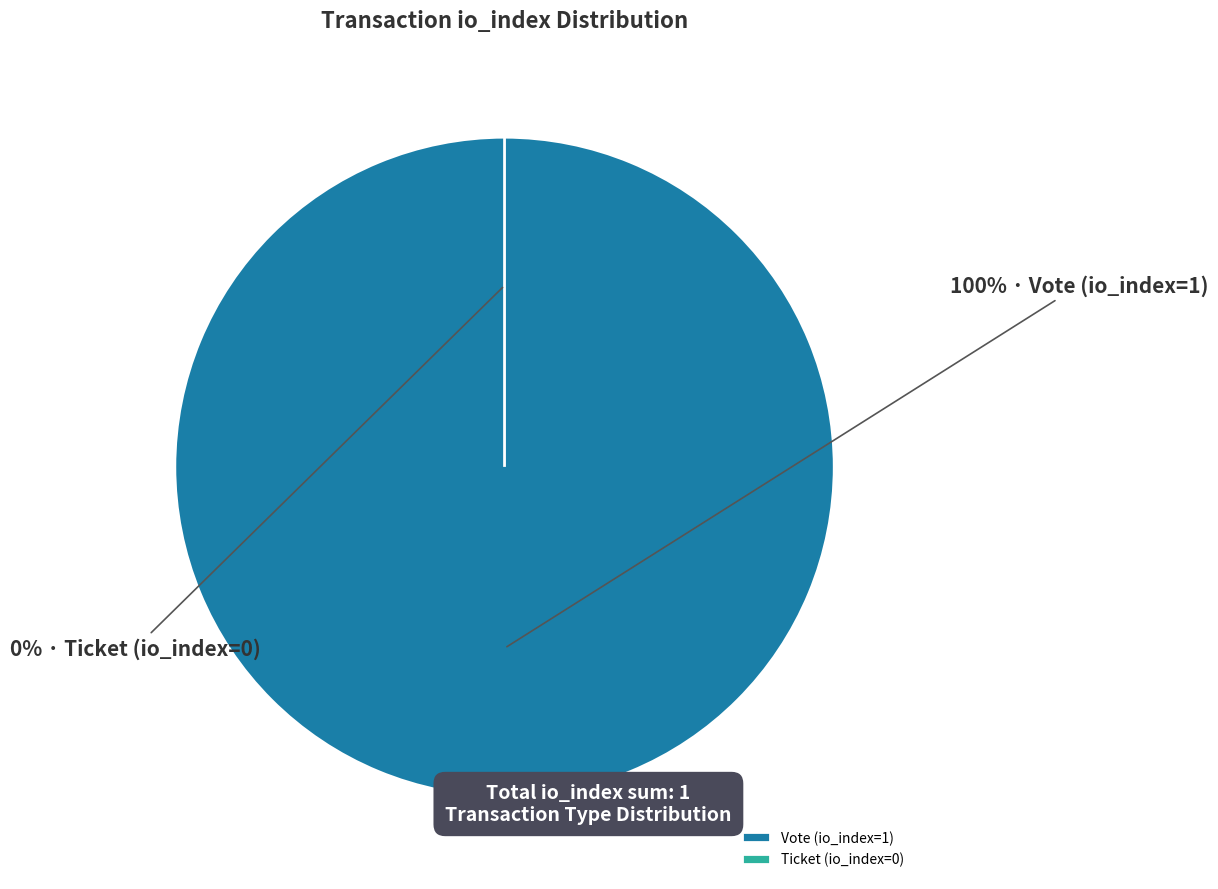

What is the change in value from Vote (io_index=1) to Ticket (io_index=0)?

-1